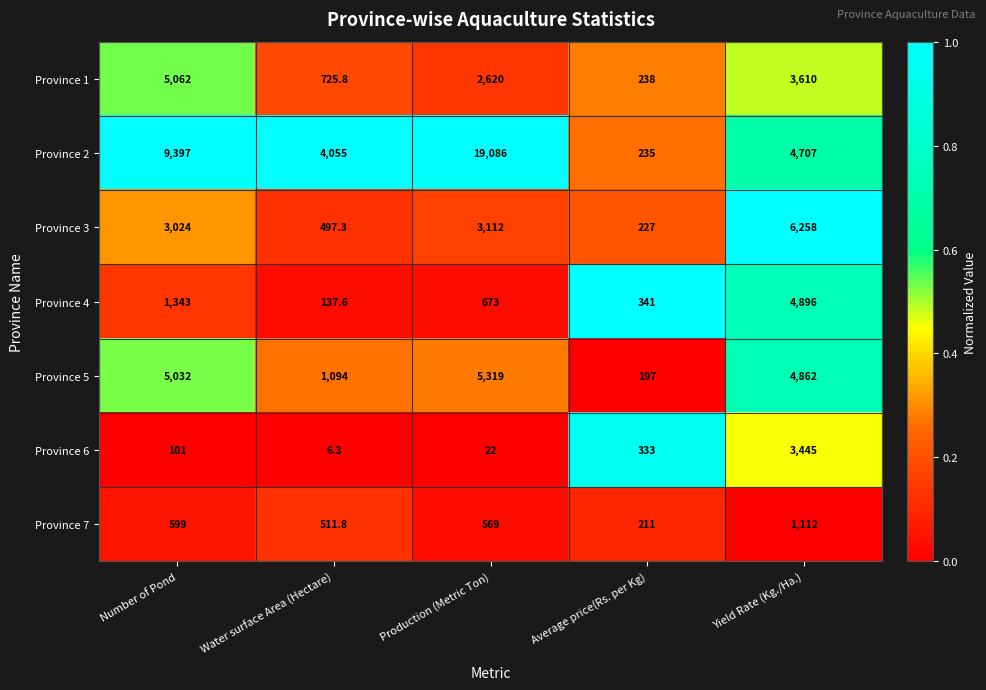

How many data points in Province 7 are less than 569?

2